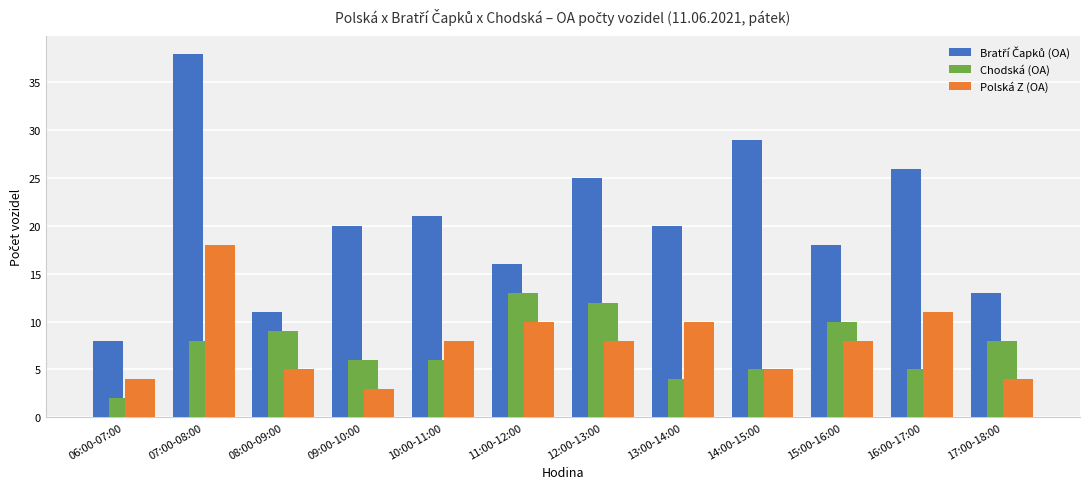

The value of Polská Z (OA) at 06:00-07:00 is 1. True or false?

False